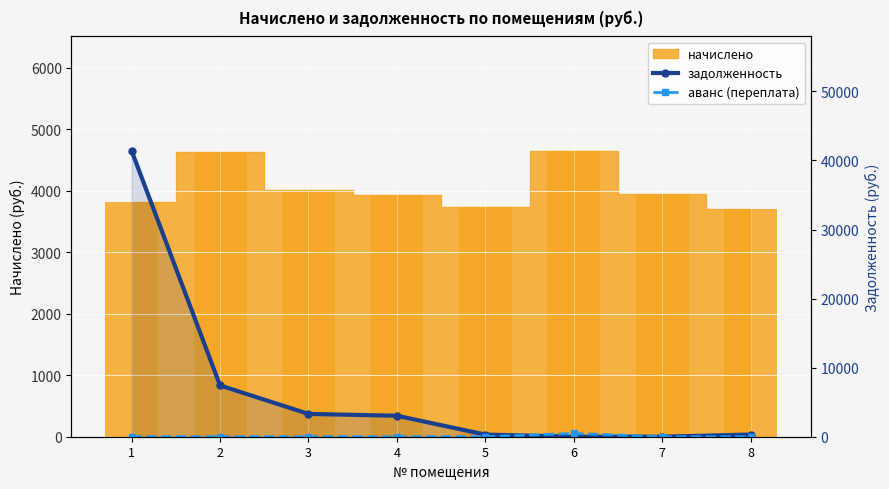

Which series has the largest range (max minus min)?

задолженность